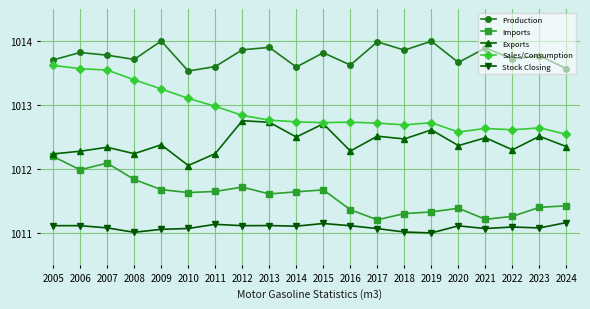

True or false: Production has more than 0 interior local peaks.

True